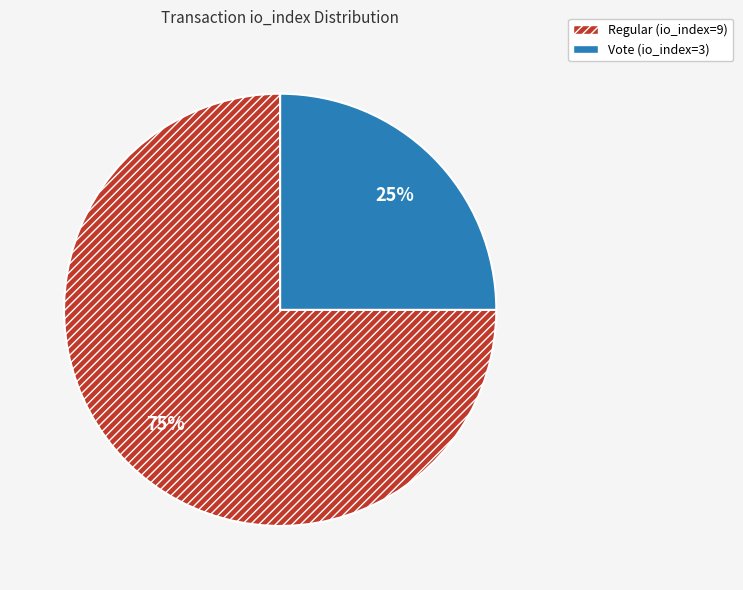

Does any single category account for the majority?

Yes